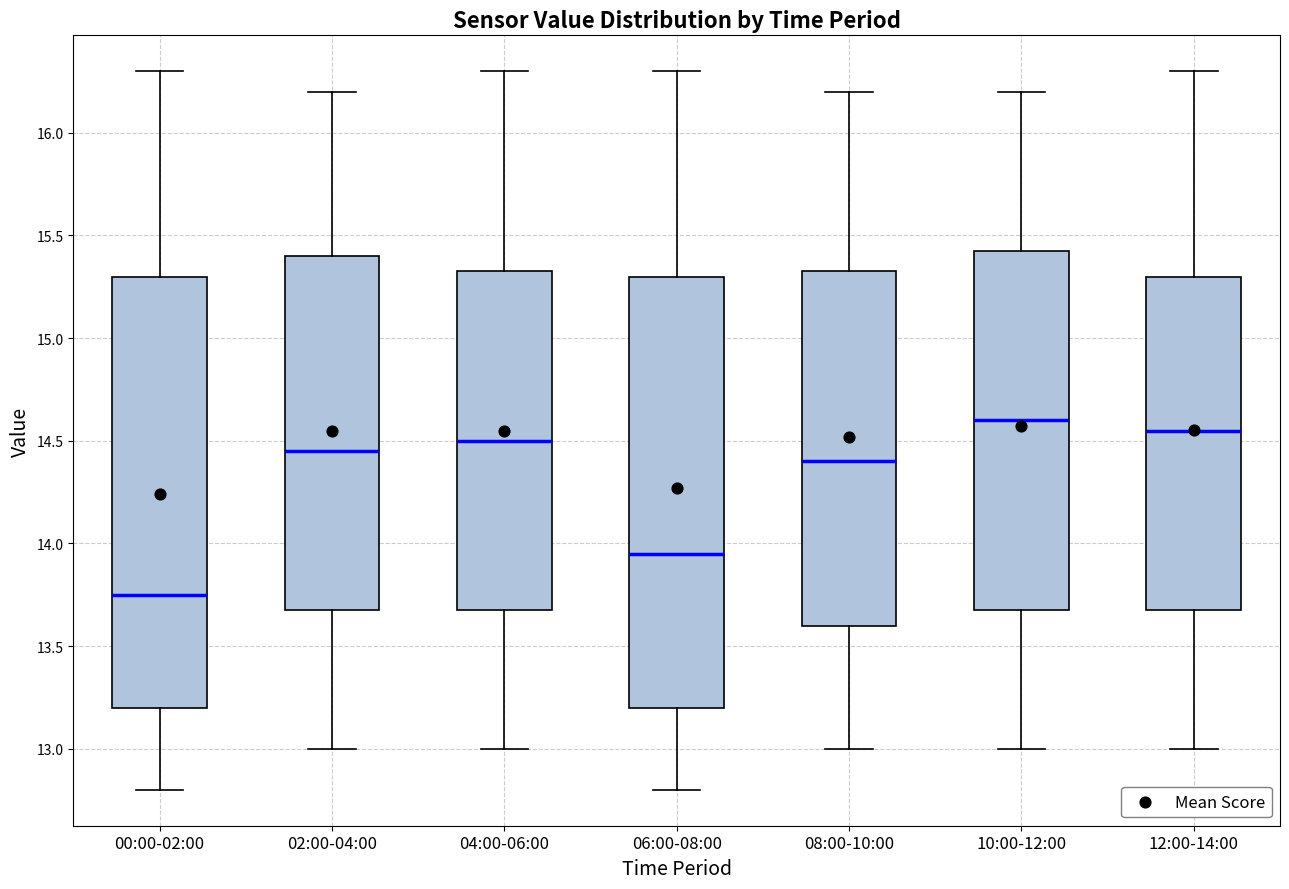

Reading left to right, read every box against the y-axis: the position of its median line, the range the box covers, and the ends of its whiskers. The values are not printed on the chart, so give them approximately, as read against the axis.

00:00-02:00: median 13.75, box 13.20 to 15.30, whiskers 12.80 to 16.30
02:00-04:00: median 14.45, box 13.70 to 15.40, whiskers 13.00 to 16.20
04:00-06:00: median 14.50, box 13.70 to 15.35, whiskers 13.00 to 16.30
06:00-08:00: median 13.95, box 13.20 to 15.30, whiskers 12.80 to 16.30
08:00-10:00: median 14.40, box 13.60 to 15.35, whiskers 13.00 to 16.20
10:00-12:00: median 14.60, box 13.70 to 15.45, whiskers 13.00 to 16.20
12:00-14:00: median 14.55, box 13.70 to 15.30, whiskers 13.00 to 16.30